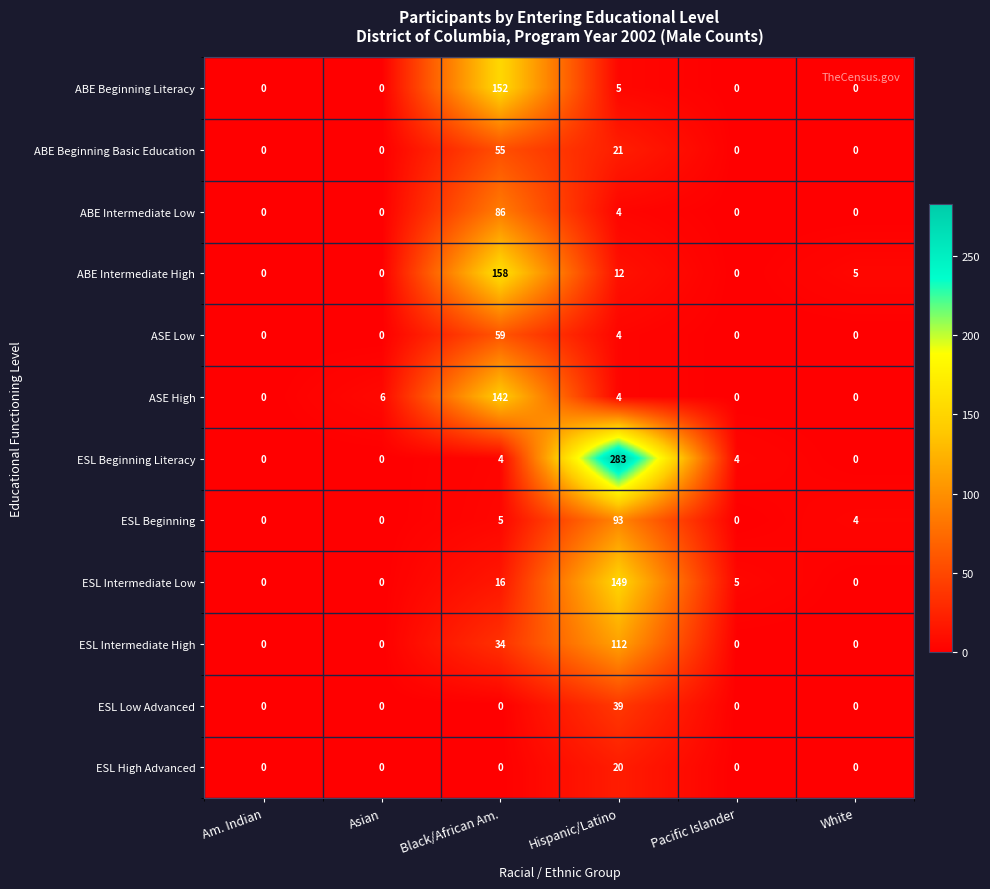

List the series in order of their peak value, lowest first.

ESL High Advanced, ESL Low Advanced, ABE Beginning Basic Education, ASE Low, ABE Intermediate Low, ESL Beginning, ESL Intermediate High, ASE High, ESL Intermediate Low, ABE Beginning Literacy, ABE Intermediate High, ESL Beginning Literacy